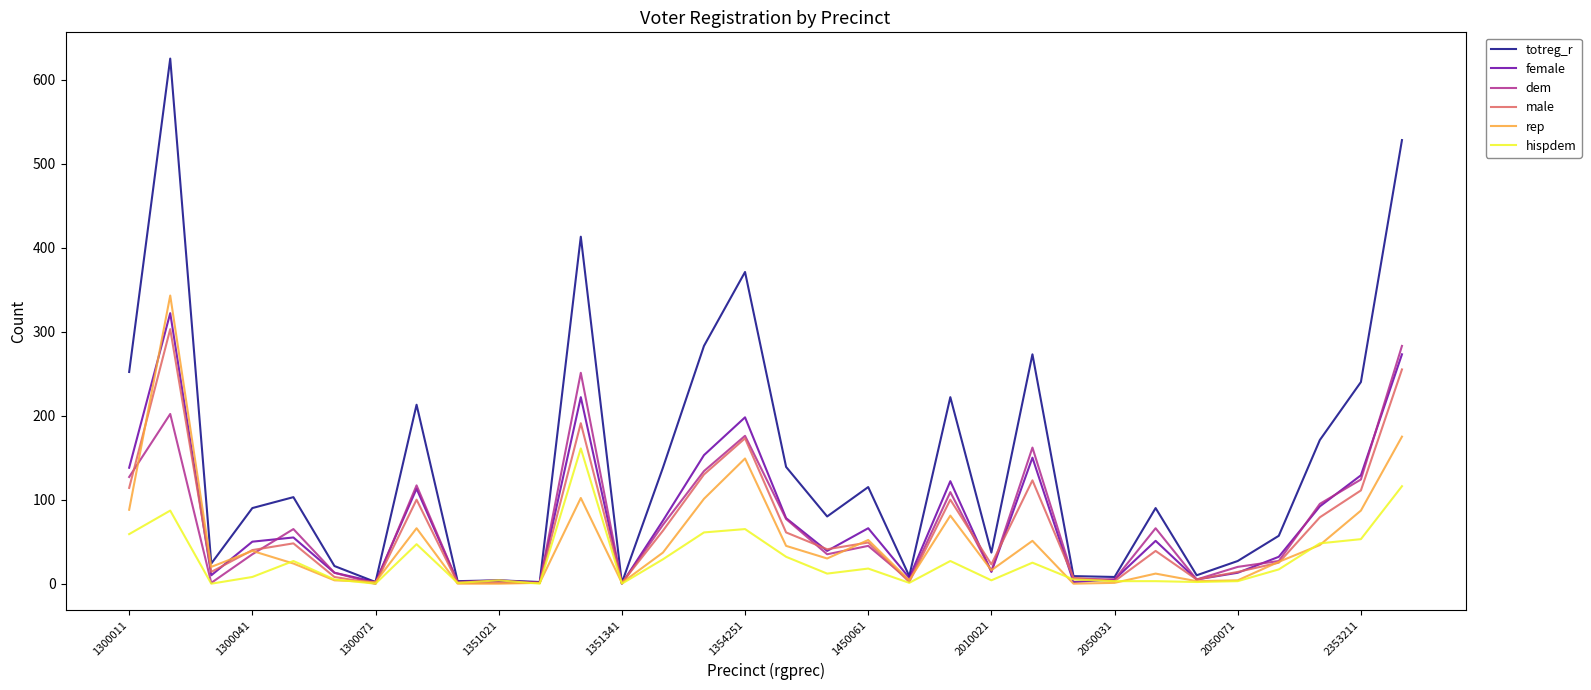

In dem, how many points are higher than both neighbors (excluding endpoints)?

10